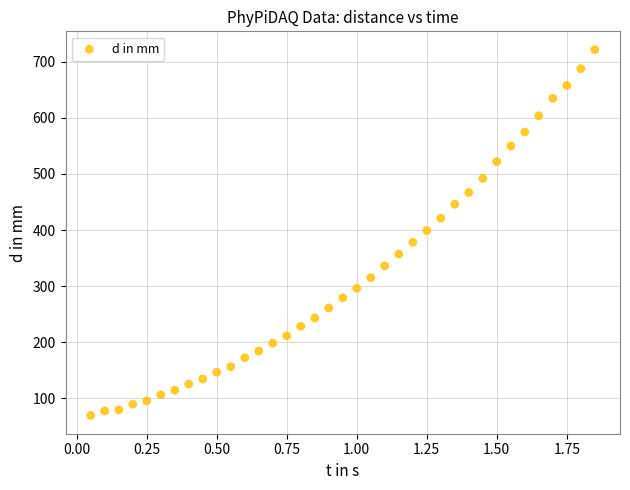

What is the range of Y values (max minus min)?

653